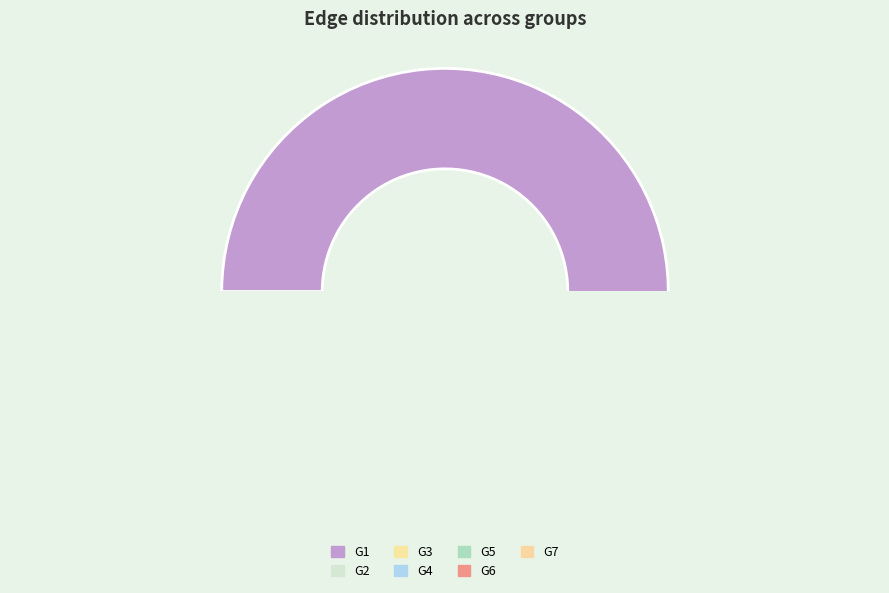

To the nearest percent, what percentage of the pie is G6-G6?

3%